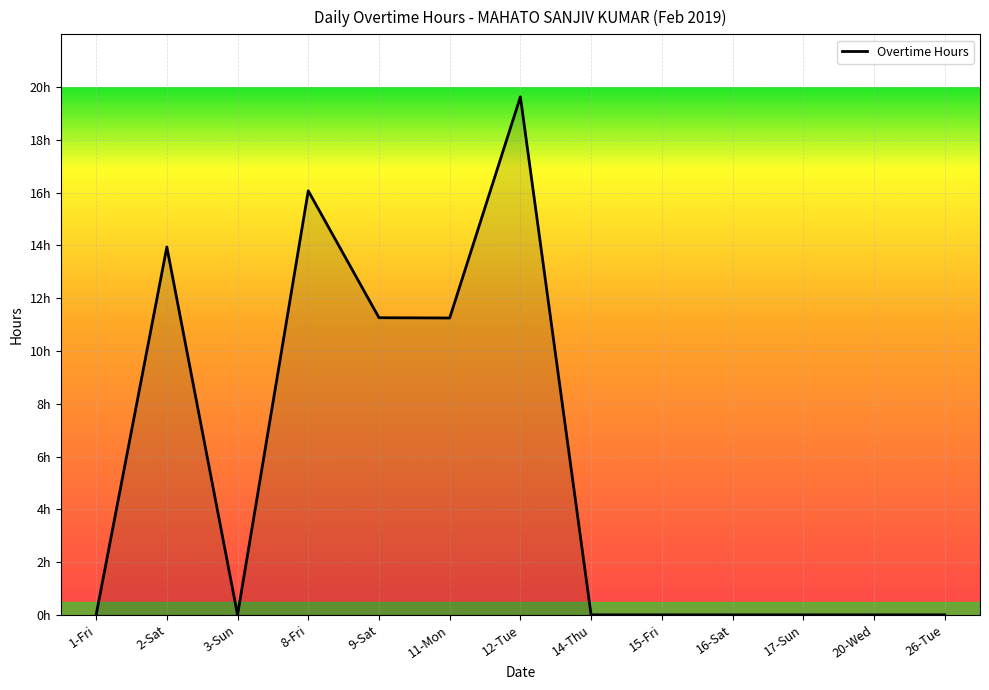

Is this an area chart (filled region under the line)?

Yes